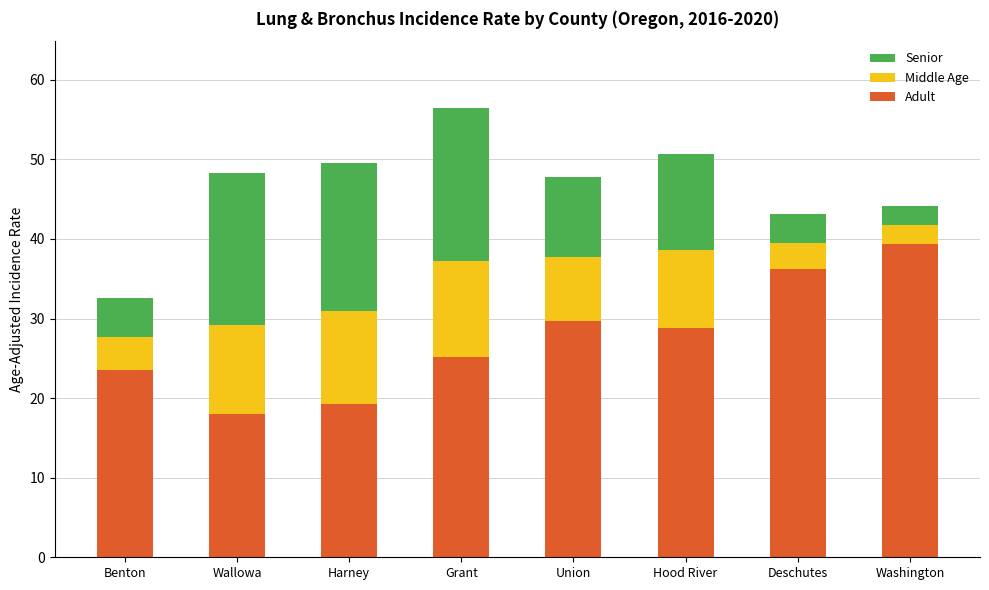

At which category is the sum across all series the highest?

Grant